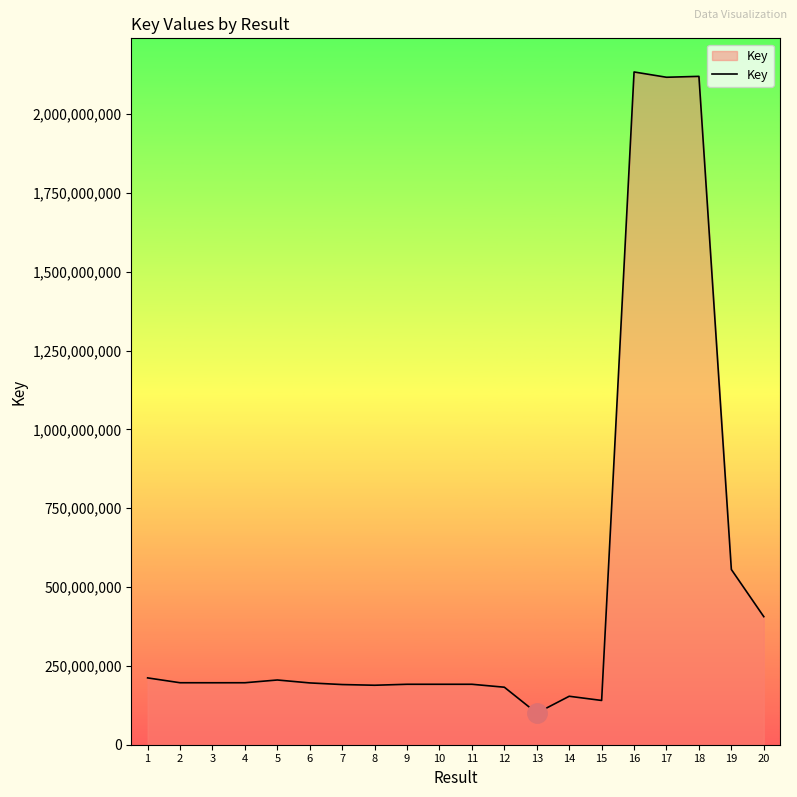

What is the change in value from 15 to 18?

+1979746219